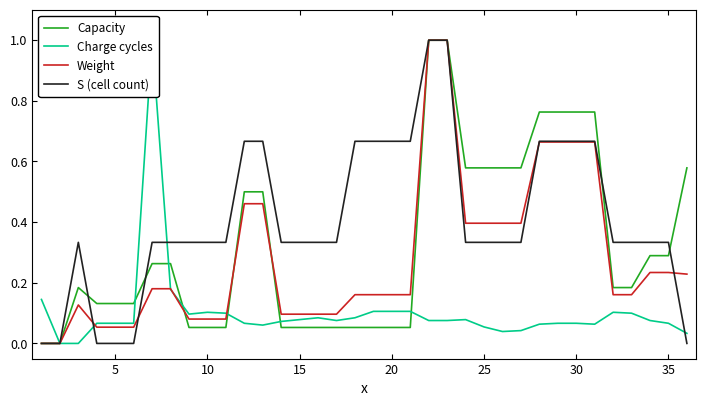

What is the sum of all S (cell count) values?

14.7